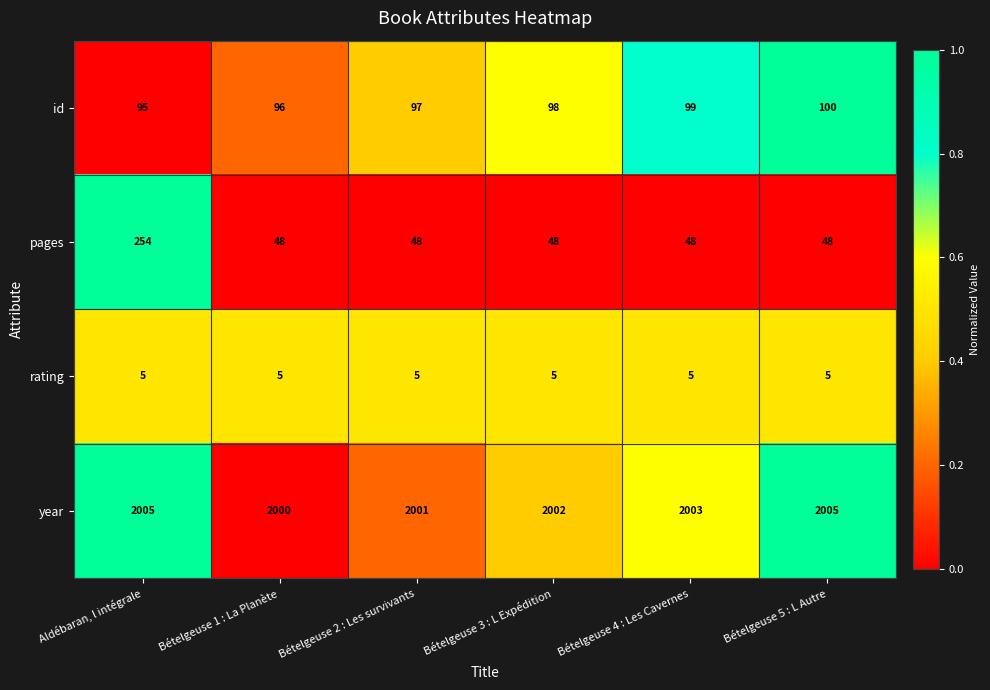

What is the difference between the highest and lowest values at Bételgeuse 2 : Les survivants?

1996